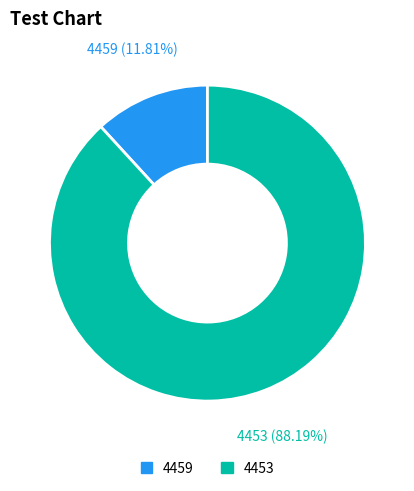

To the nearest percent, what portion does 4459 represent?

12%